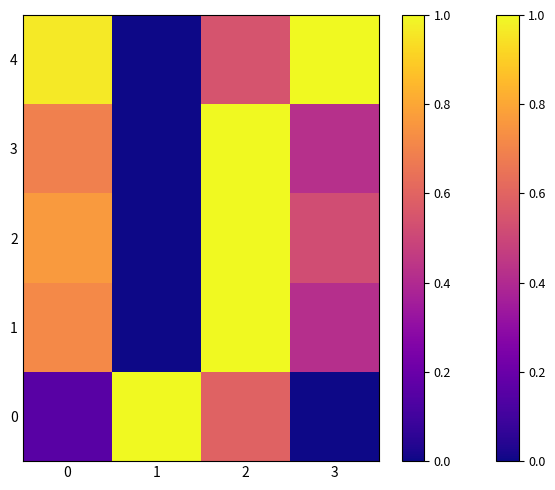

How many series are shown in this chart?

1